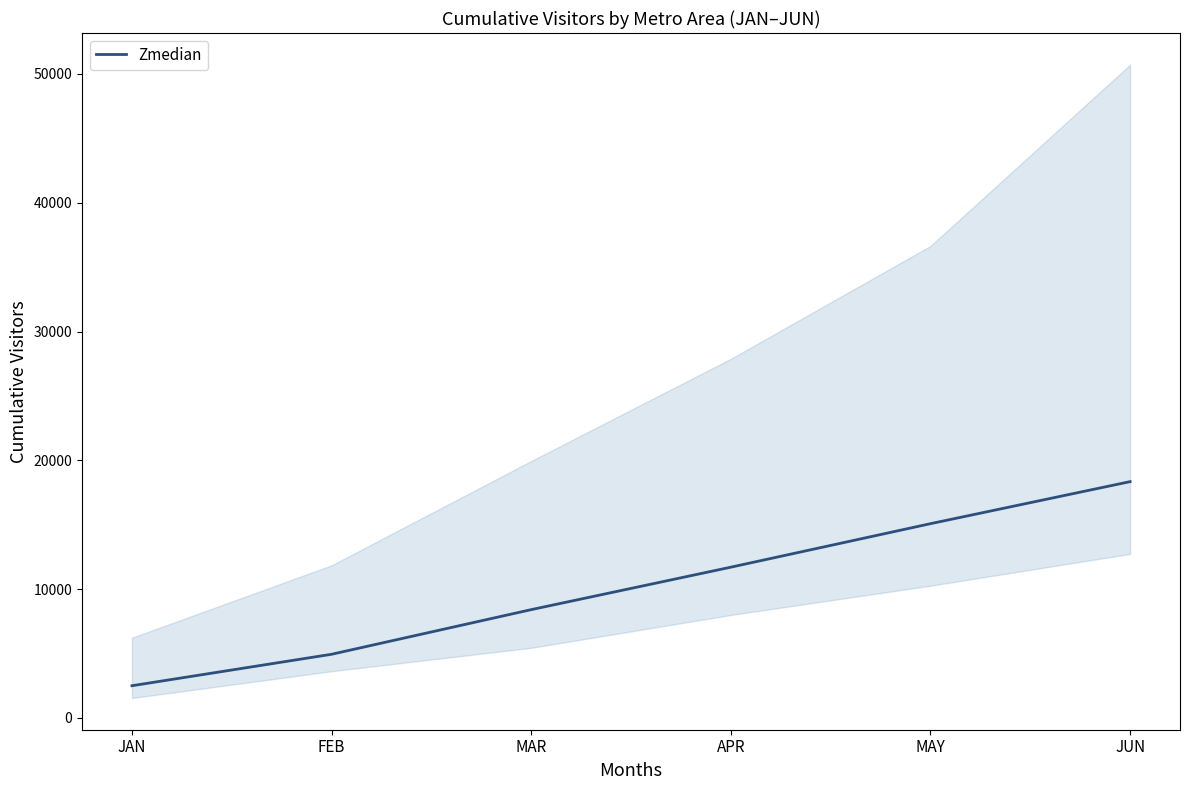

What is the value of the 1st point from the left?

2500.0